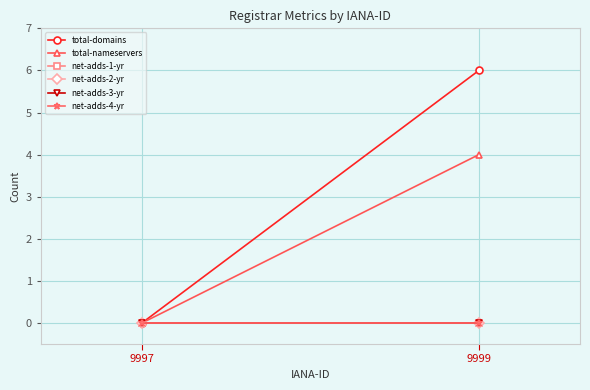

How many lines are shown in the chart?

6